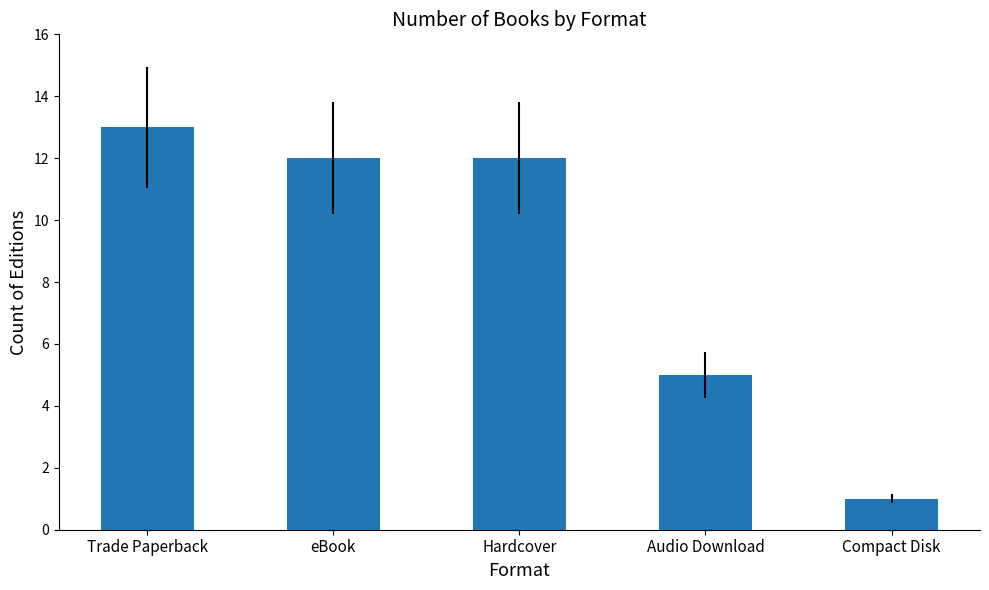

At which label does the data first exceed 12?

Trade Paperback